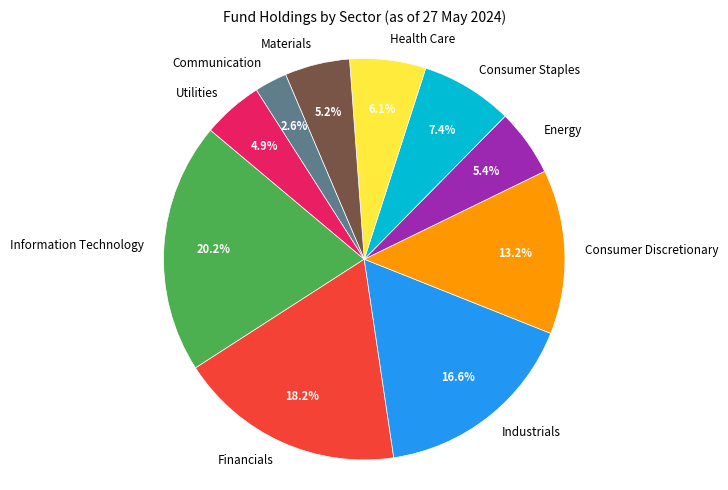

Combined, do Health Care and Information Technology account for over 50%?

No